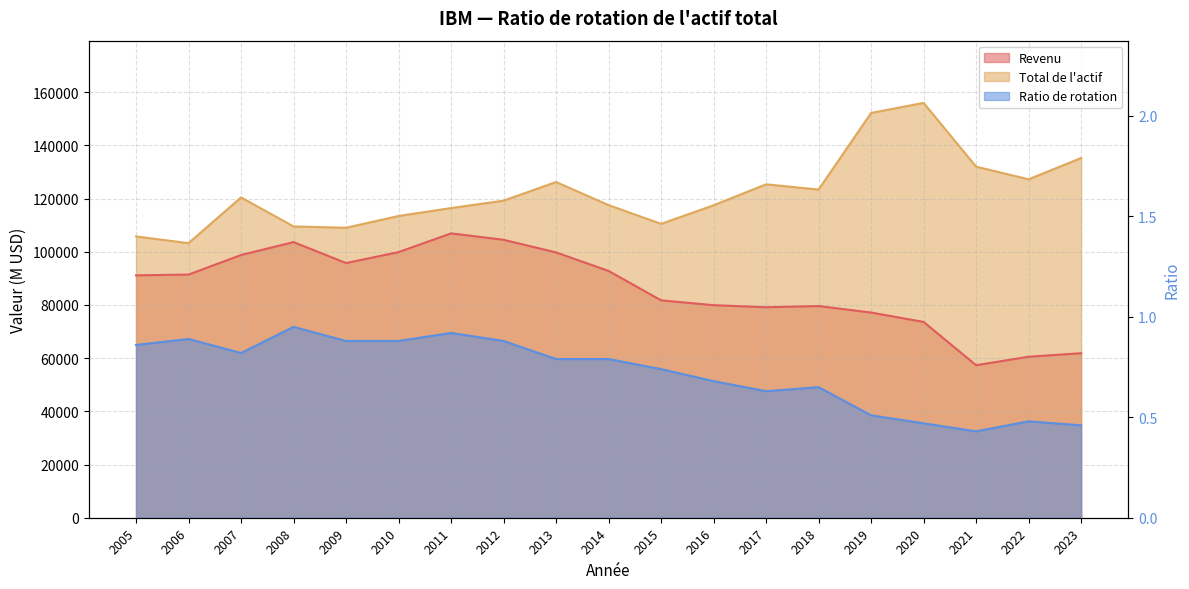

True or false: Total de l'actif has a value of 132001.0 at 2021.

True